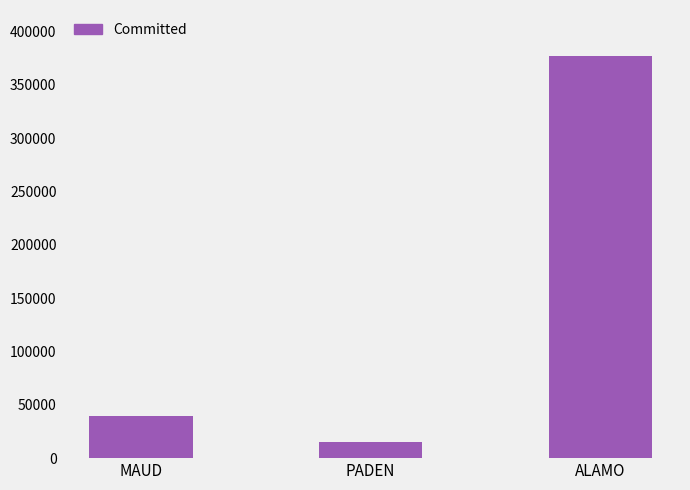

What is the label of the 3rd bar from the right?

MAUD